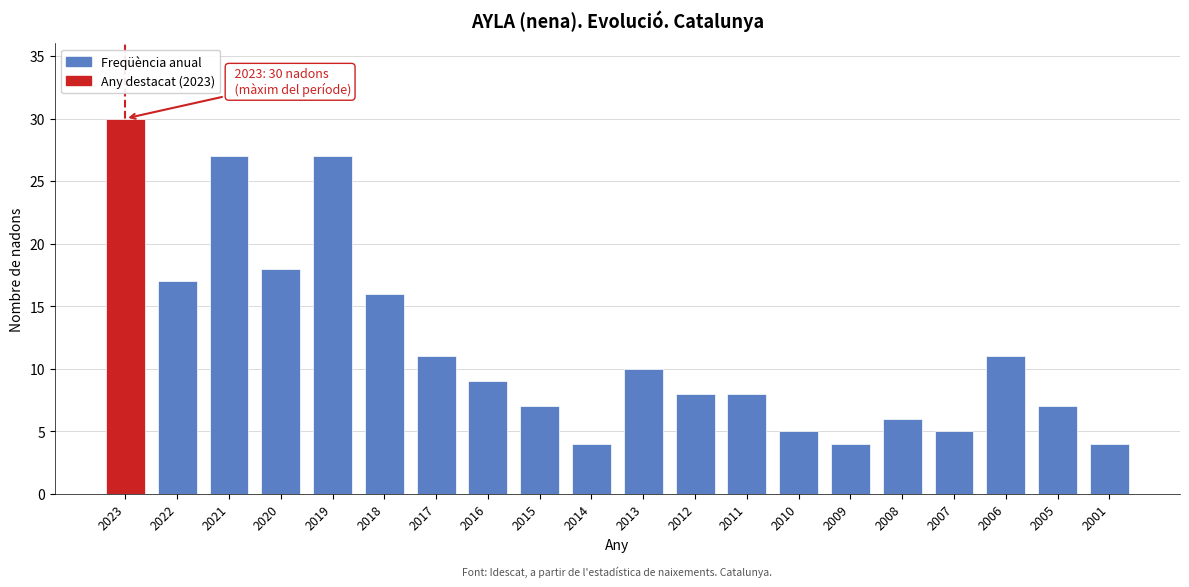

Reading left to right, list all the values displayed in this chart.

30	17	27	18	27	16	11	9	7	4	10	8	8	5	4	6	5	11	7	4